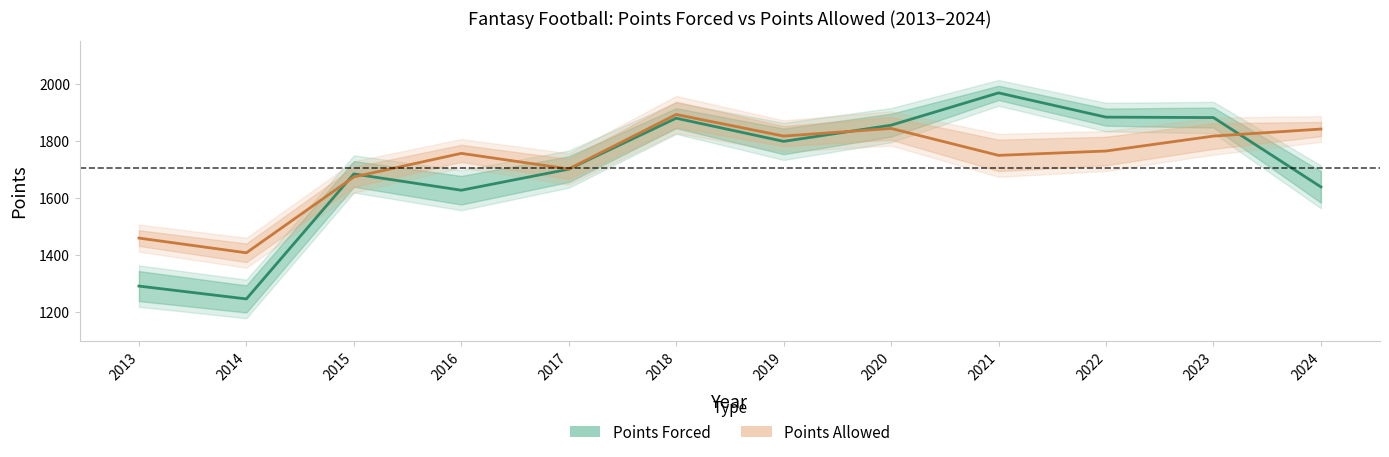

True or false: Points Forced has a value of 2951.1 at 2018.

False